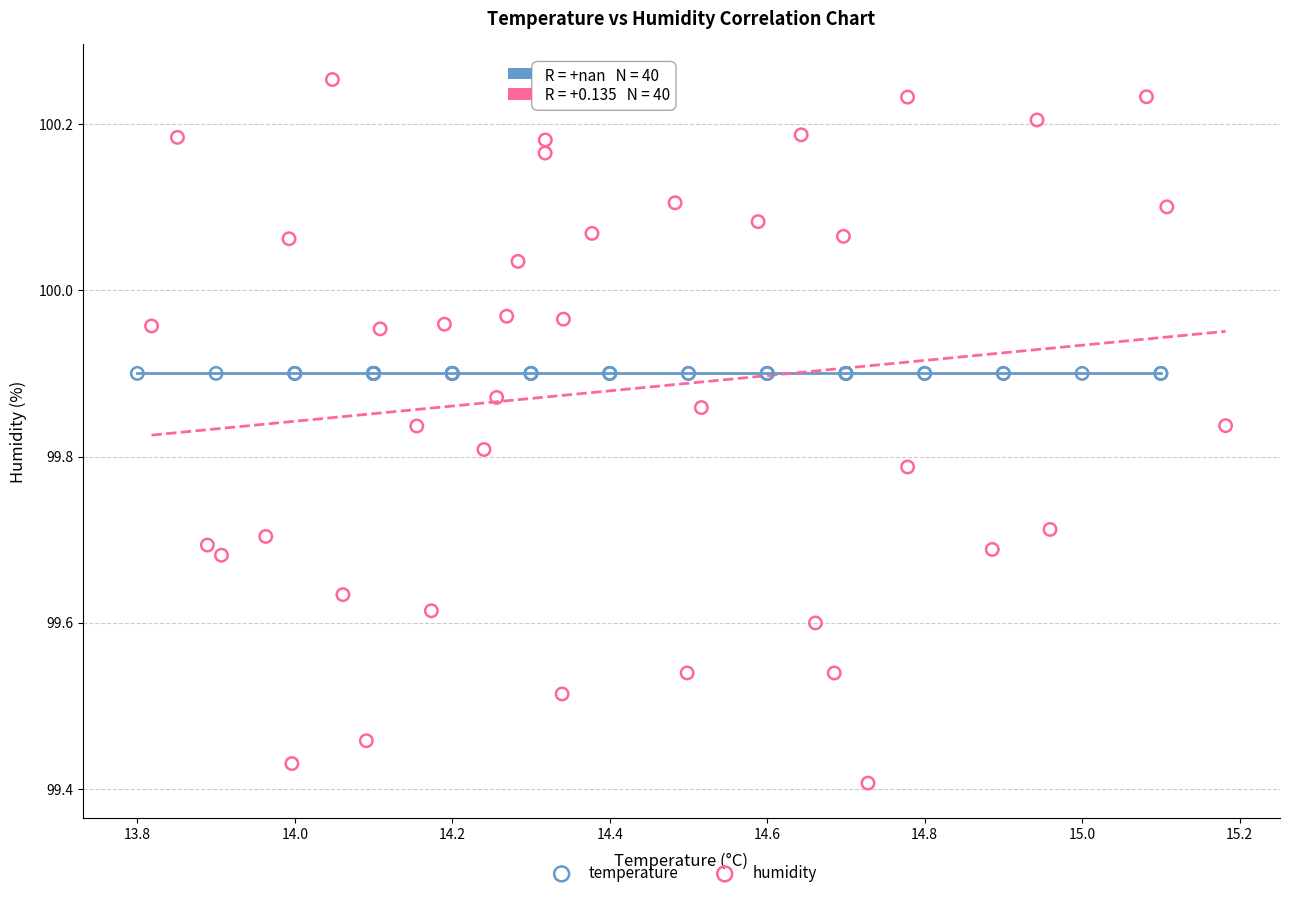

Which series contains the lowest Y value?

humidity